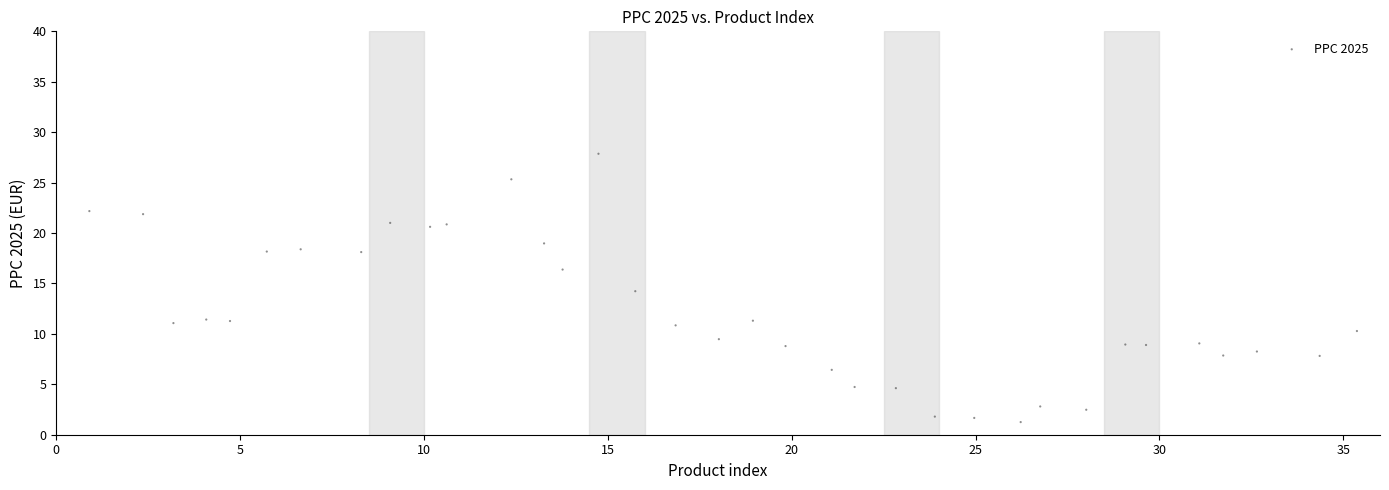

What is the range of Y values (max minus min)?

26.6